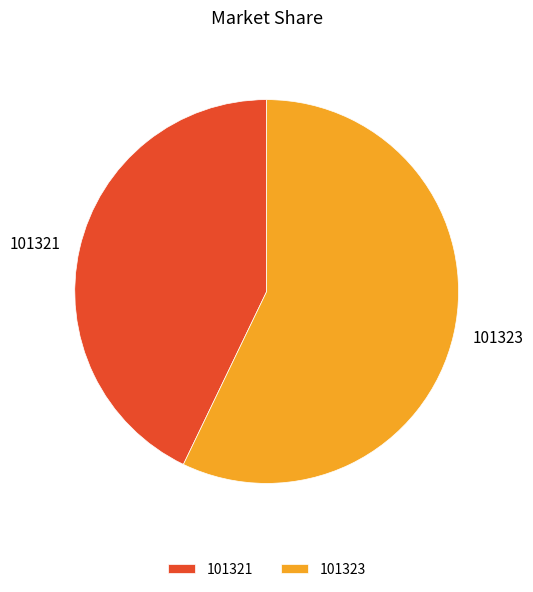

Combined, do 101321 and 101323 account for over 50%?

Yes